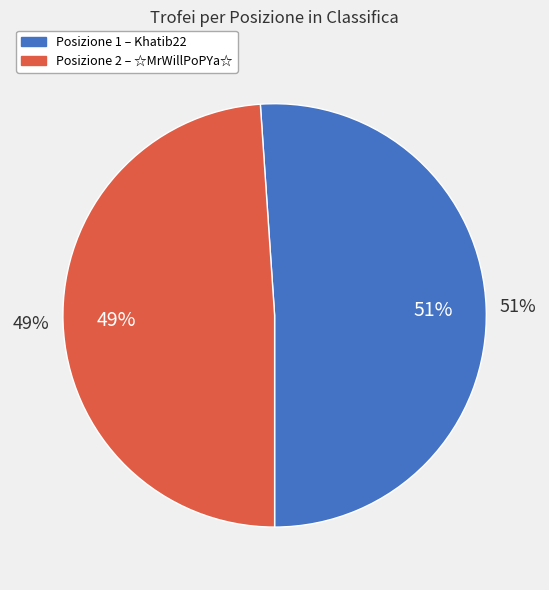

To the nearest percent, what portion does 2 represent?

49%